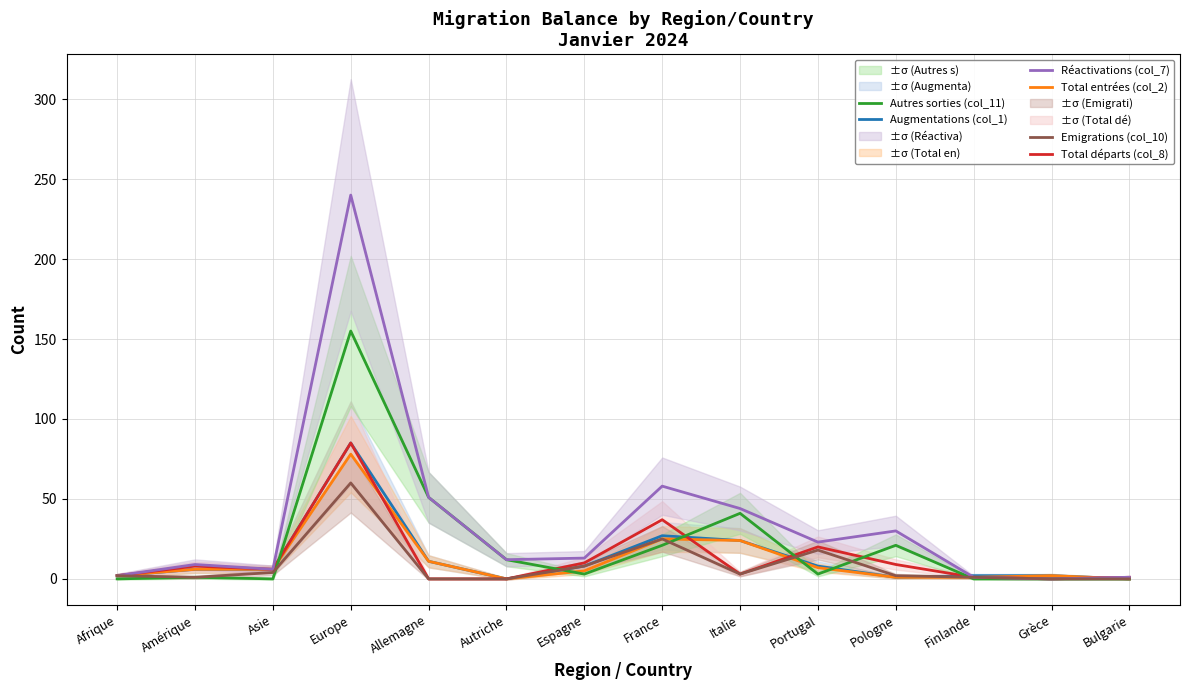

Between Autriche and Pologne, which series saw the biggest shift?

Réactivations (col_7)